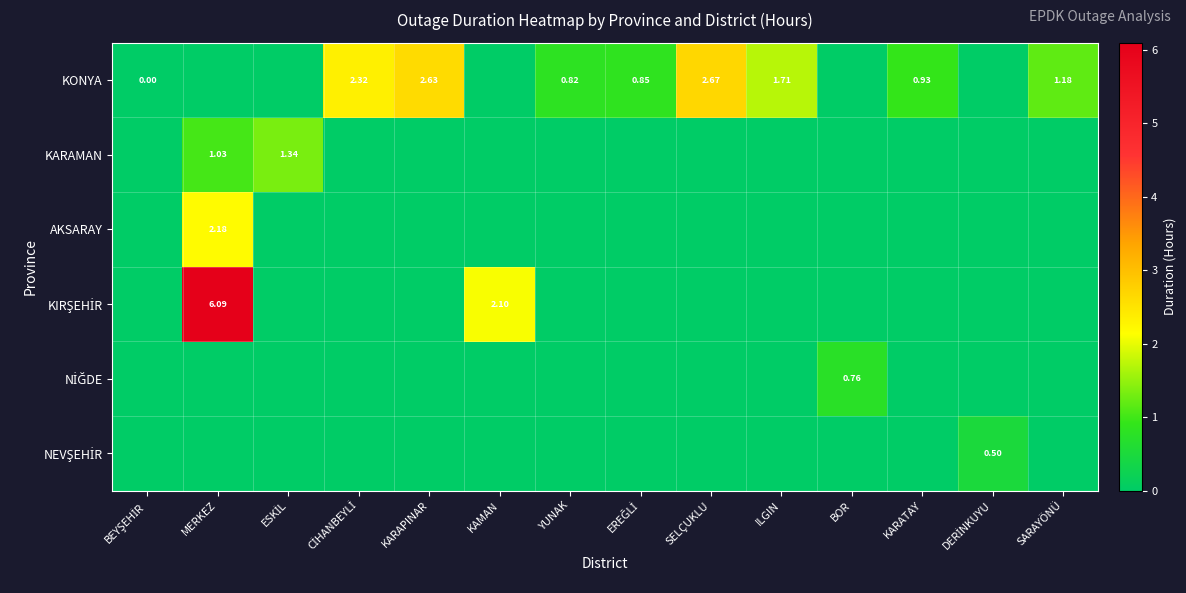

What is the sum of all KARAMAN values?

2.4